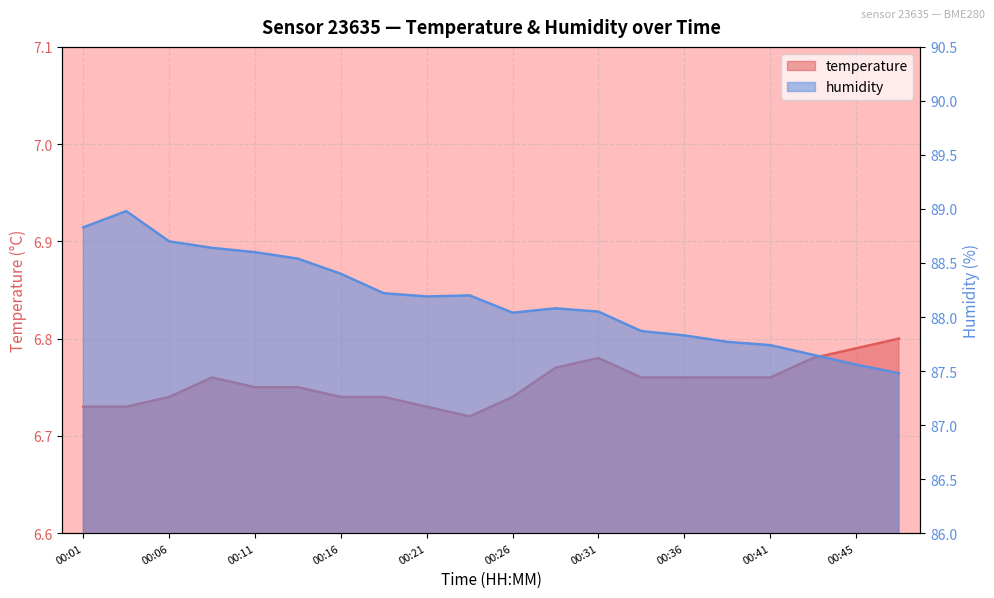

In temperature, how many points are higher than both neighbors (excluding endpoints)?

2